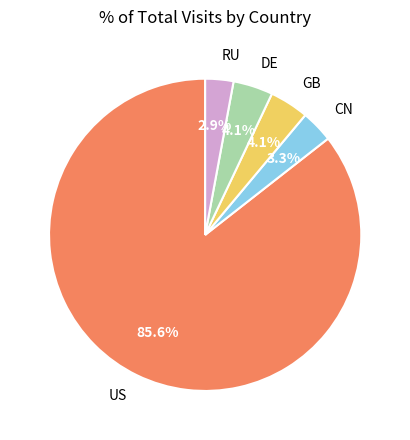

Is there a majority slice in this chart?

Yes